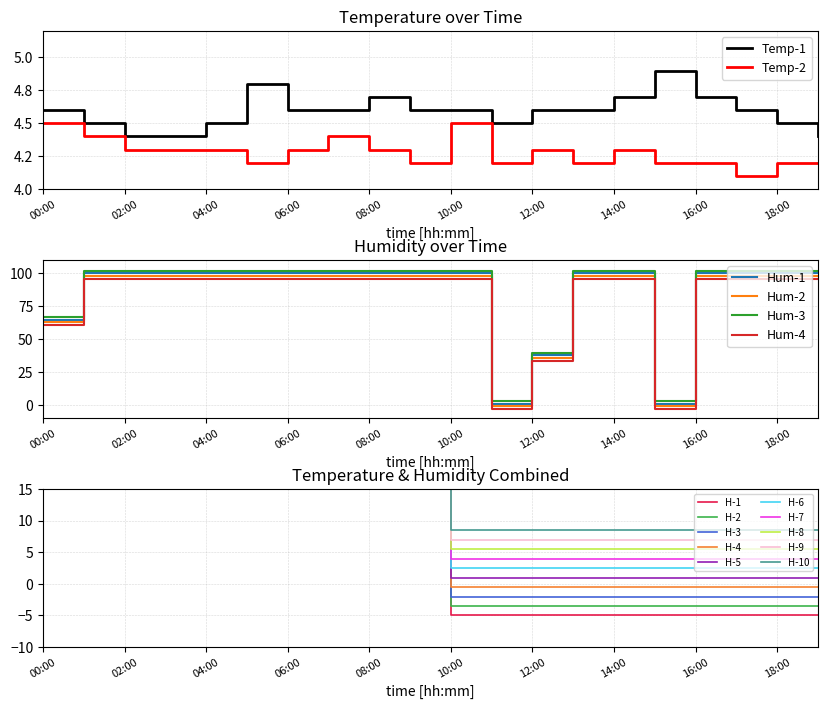

What is the difference between the maximum and second lowest values in the humidity series?

98.9